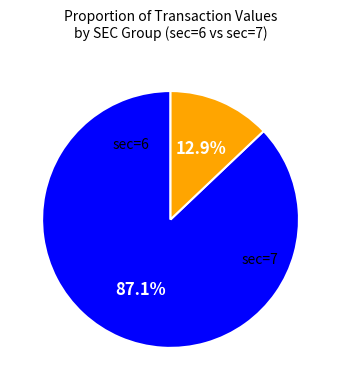

Is there any slice that represents more than half of the pie?

Yes